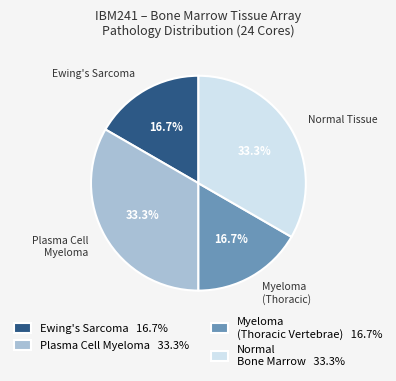

How much of the chart is everything except Ewing's Sarcoma 16.7%?

83.3%